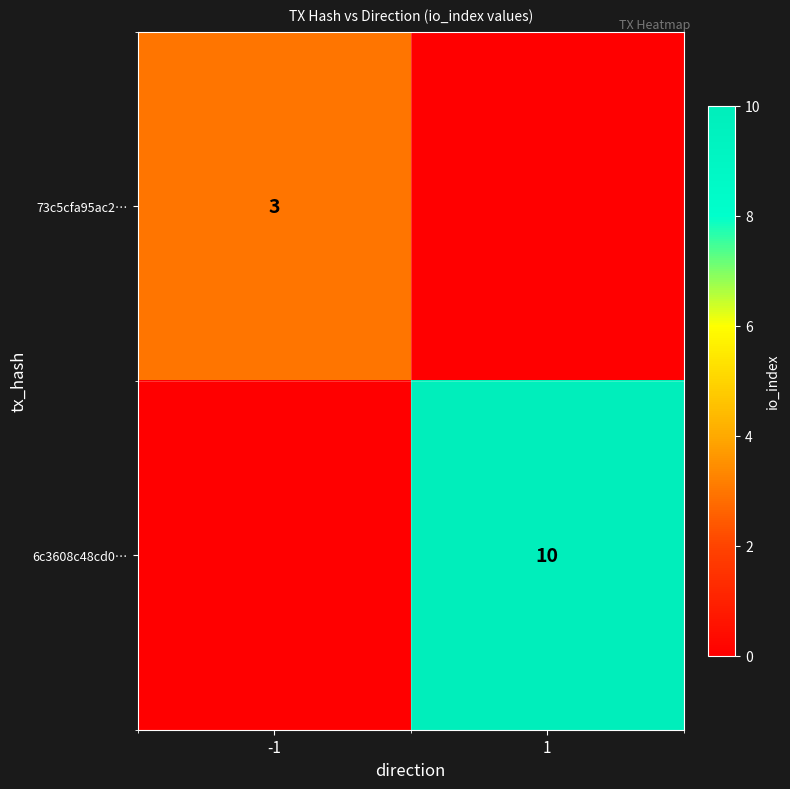

Which has a higher value, 1 or -1?

-1